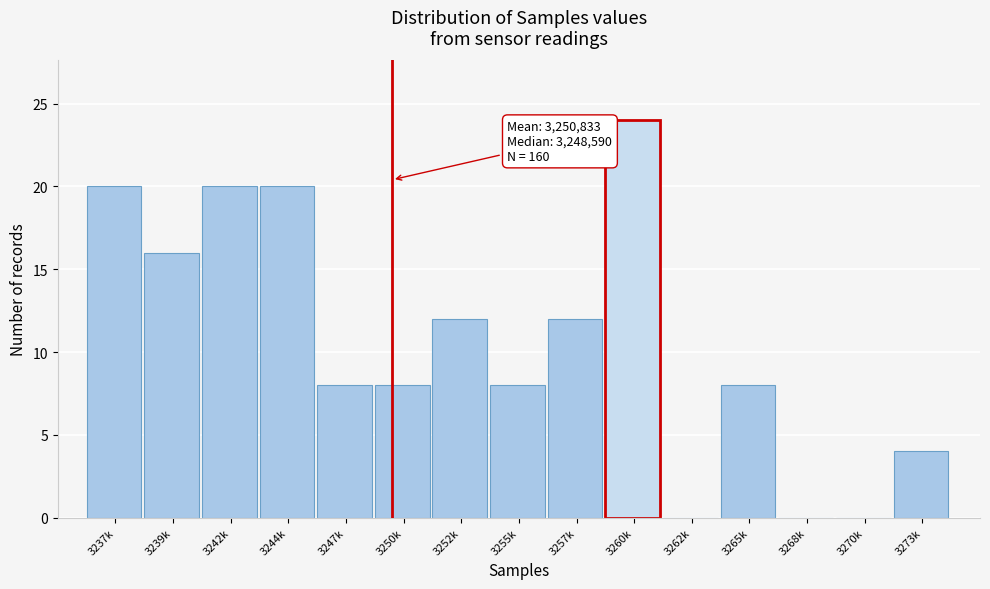

Reading left to right, what are all the values shown in this chart?

3237k=20	3239k=16	3242k=20	3244k=20	3247k=8	3250k=8	3252k=12	3255k=8	3257k=12	3260k=24	3262k=0	3265k=8	3268k=0	3270k=0	3273k=4